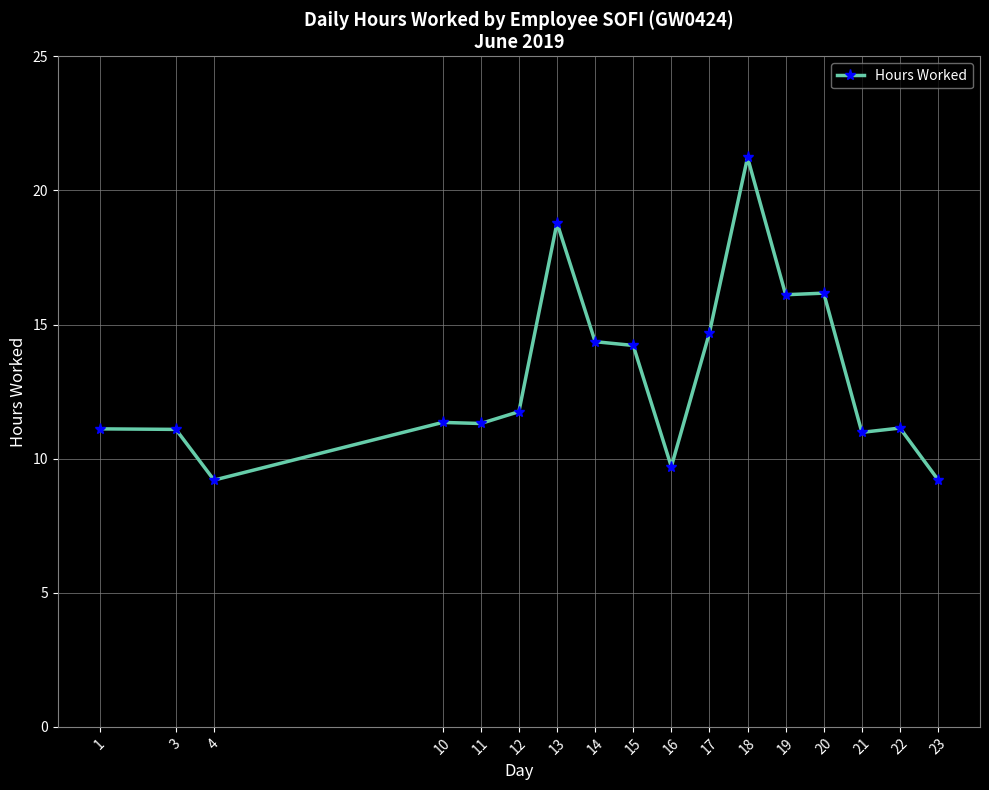

What is the minimum value shown in the chart?

9.2